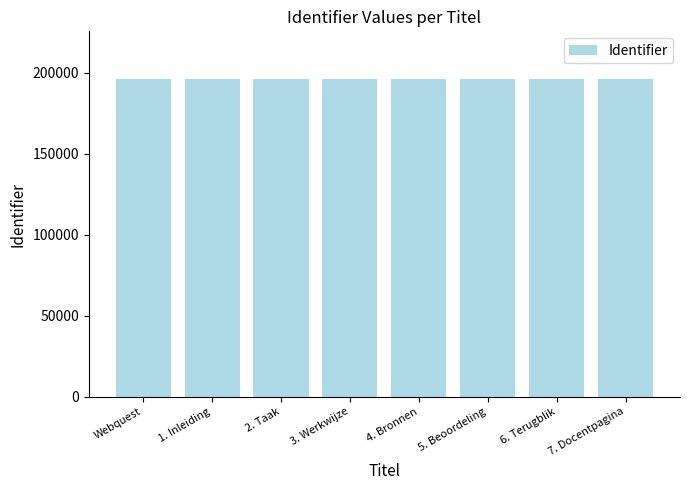

Is it true that the value at 5. Beoordeling is 131382?

False